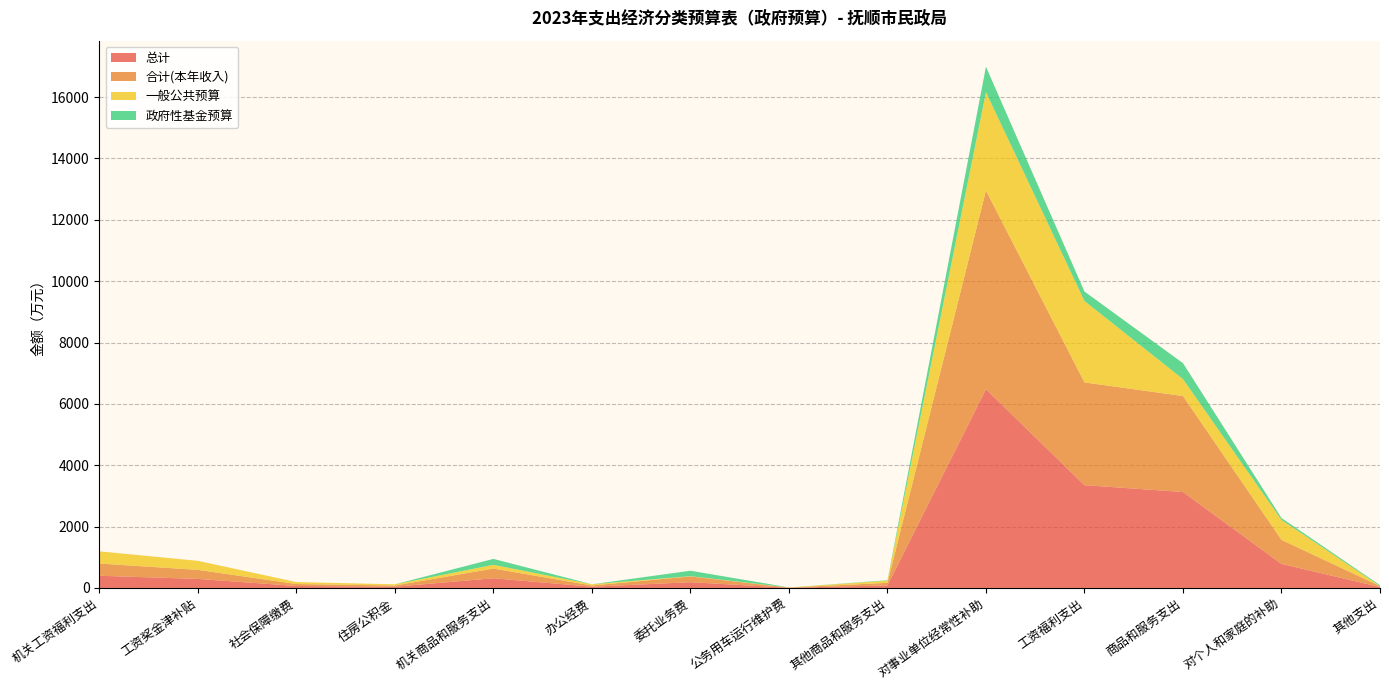

Reading left to right, list all the values displayed in this chart.

总计: 机关工资福利支出=397.4	工资奖金津补贴=294.4	社会保障缴费=63.5	住房公积金=39.5	机关商品和服务支出=315.6	办公经费=39.7	委托业务费=187.0	公务用车运行维护费=5.7	其他商品和服务支出=83.2	对事业单位经常性补助=6476.9	工资福利支出=3349.4	商品和服务支出=3127.5	对个人和家庭的补助=783.2	其他支出=30.0
合计(本年收入): 机关工资福利支出=397.4	工资奖金津补贴=294.4	社会保障缴费=63.5	住房公积金=39.5	机关商品和服务支出=315.6	办公经费=39.7	委托业务费=187.0	公务用车运行维护费=5.7	其他商品和服务支出=83.2	对事业单位经常性补助=6476.9	工资福利支出=3349.4	商品和服务支出=3127.5	对个人和家庭的补助=783.2	其他支出=30.0
一般公共预算: 机关工资福利支出=397.4	工资奖金津补贴=294.4	社会保障缴费=63.5	住房公积金=39.5	机关商品和服务支出=122.0	办公经费=39.7	委托业务费=8.7	公务用车运行维护费=5.7	其他商品和服务支出=67.9	对事业单位经常性补助=3206.8	工资福利支出=2654.0	商品和服务支出=552.8	对个人和家庭的补助=651.5	其他支出=0.0
政府性基金预算: 机关工资福利支出=0.0	工资奖金津补贴=0.0	社会保障缴费=0.0	住房公积金=0.0	机关商品和服务支出=193.5	办公经费=0.0	委托业务费=178.3	公务用车运行维护费=0.0	其他商品和服务支出=15.2	对事业单位经常性补助=828.4	工资福利支出=308.4	商品和服务支出=520.0	对个人和家庭的补助=61.6	其他支出=30.0